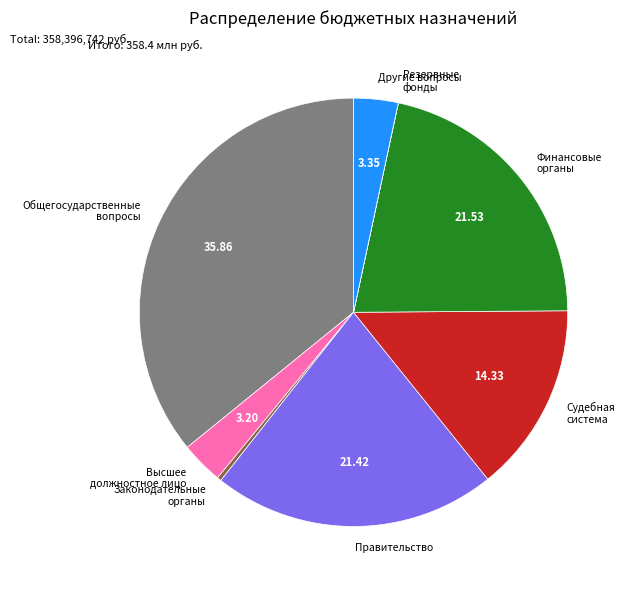

Combined, do Общегосударственные вопросы and Высшее должностное лицо account for over 50%?

No